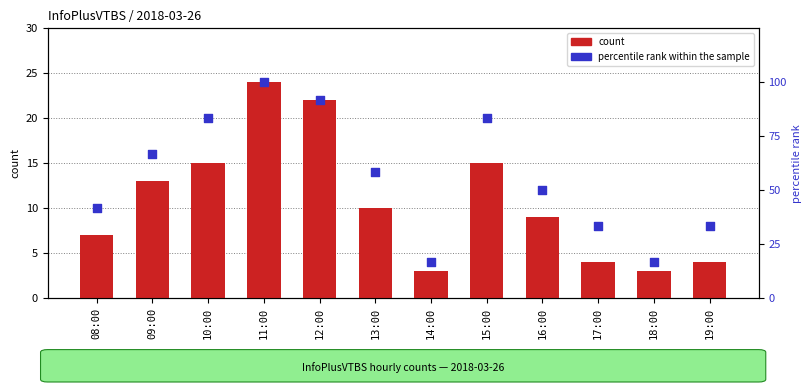

Which series has the largest Y range (max minus min)?

percentile rank within the sample